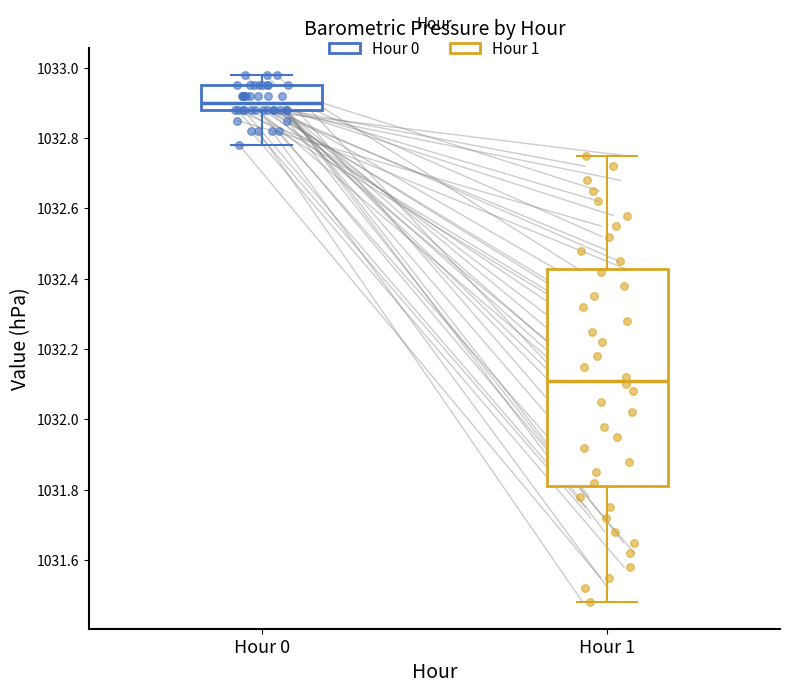

Which box has the lowest median line?

Hour 1